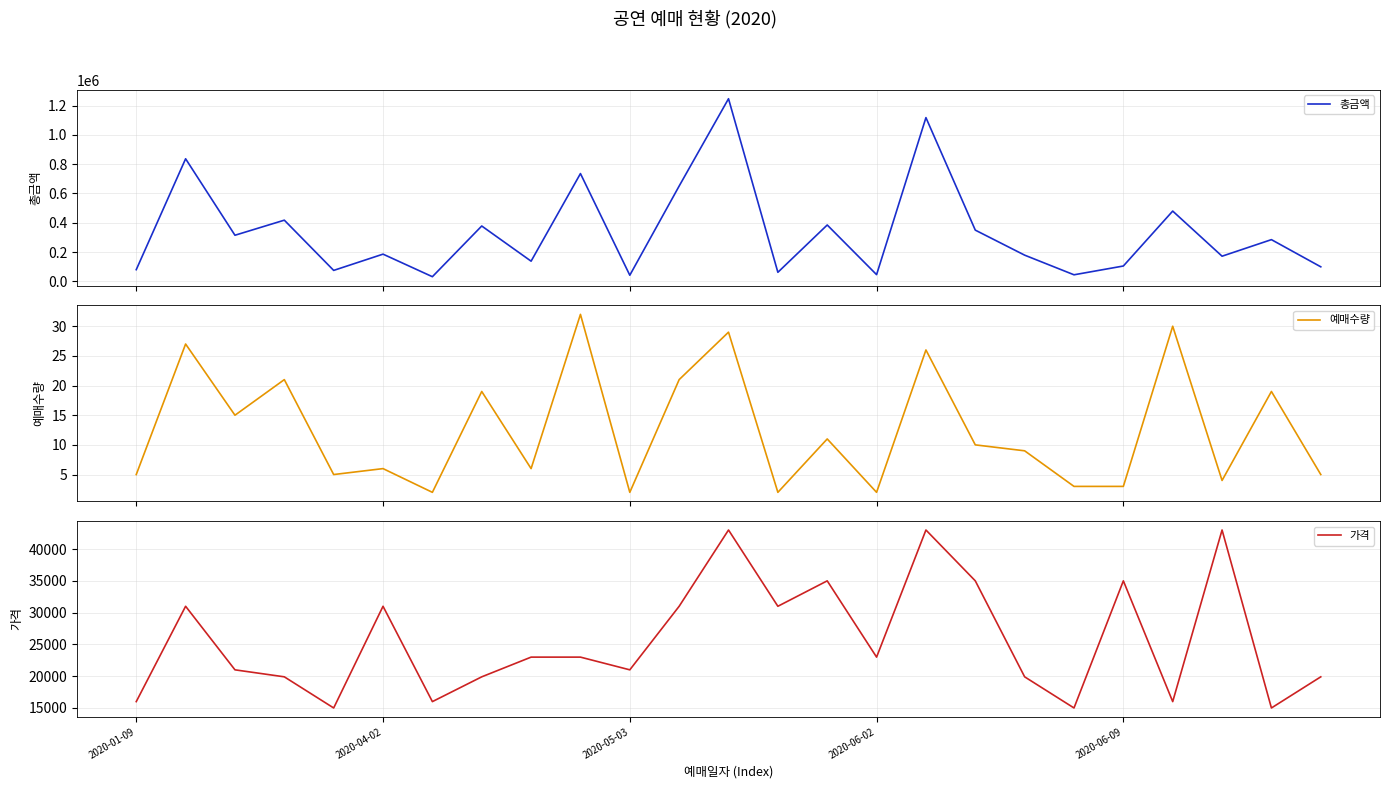

What are all the series names shown in the legend?

총금액, 예매수량, 가격